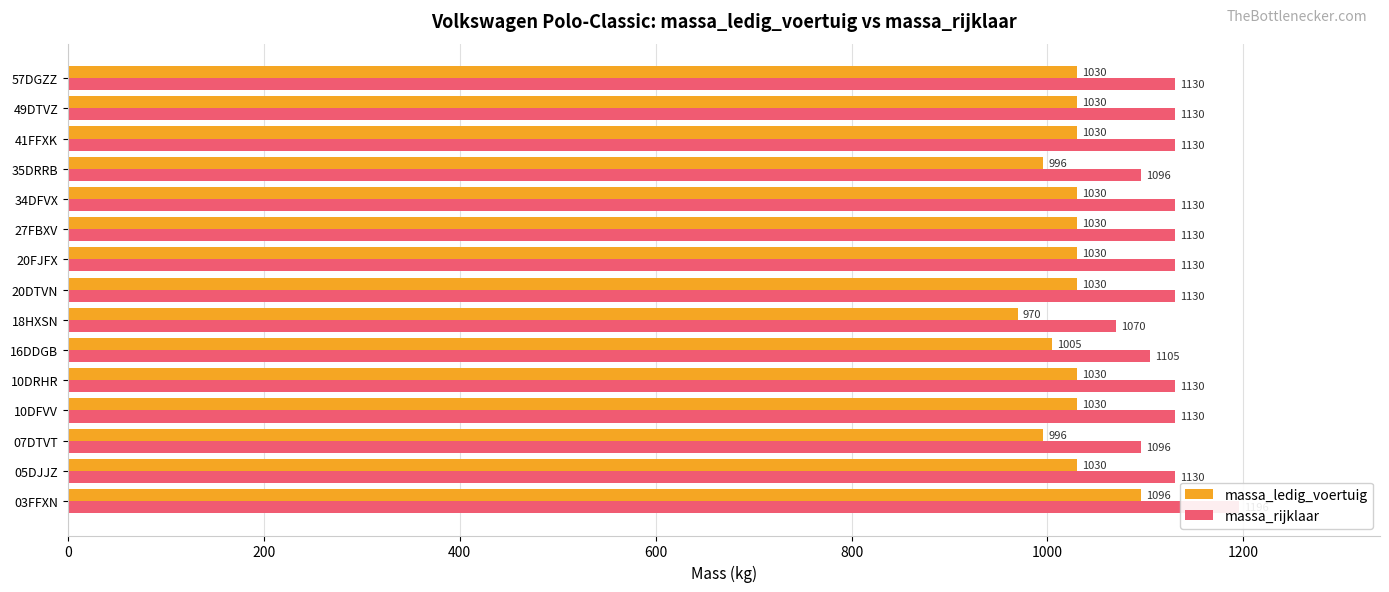

Read the massa_rijklaar value at 49DTVZ.

1130